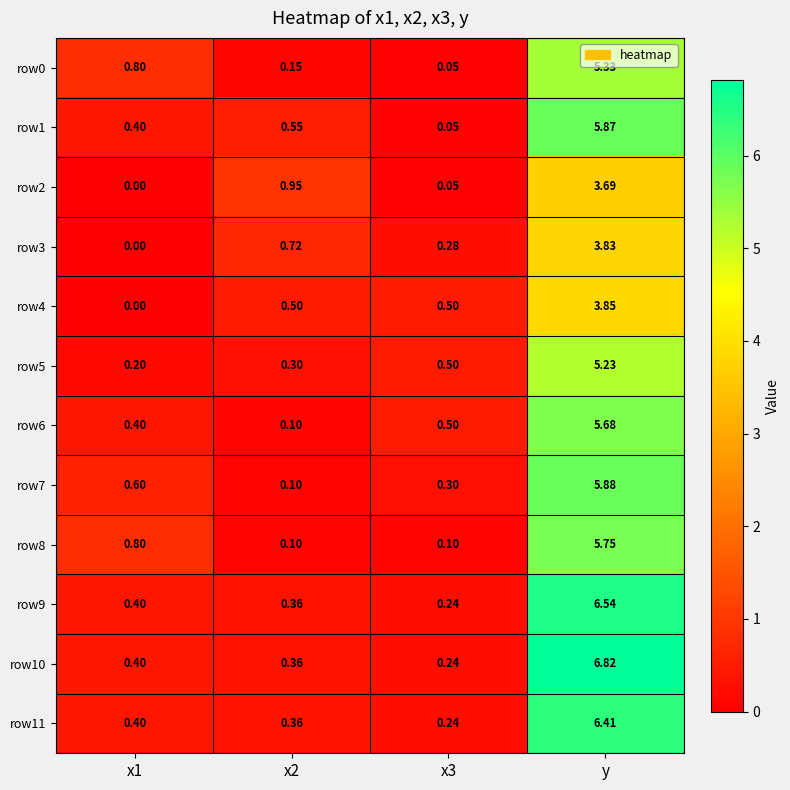

How many categories are shown in the chart?

4